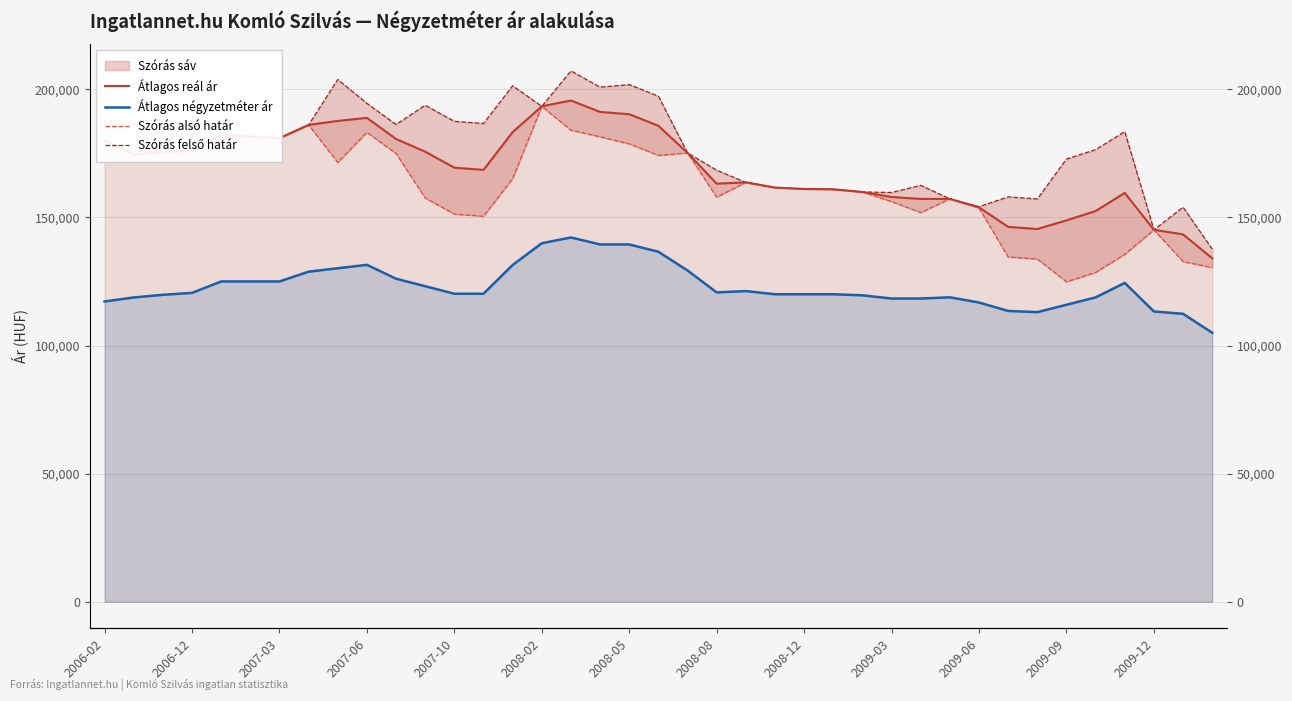

What is the minimum value shown in the chart?

104984